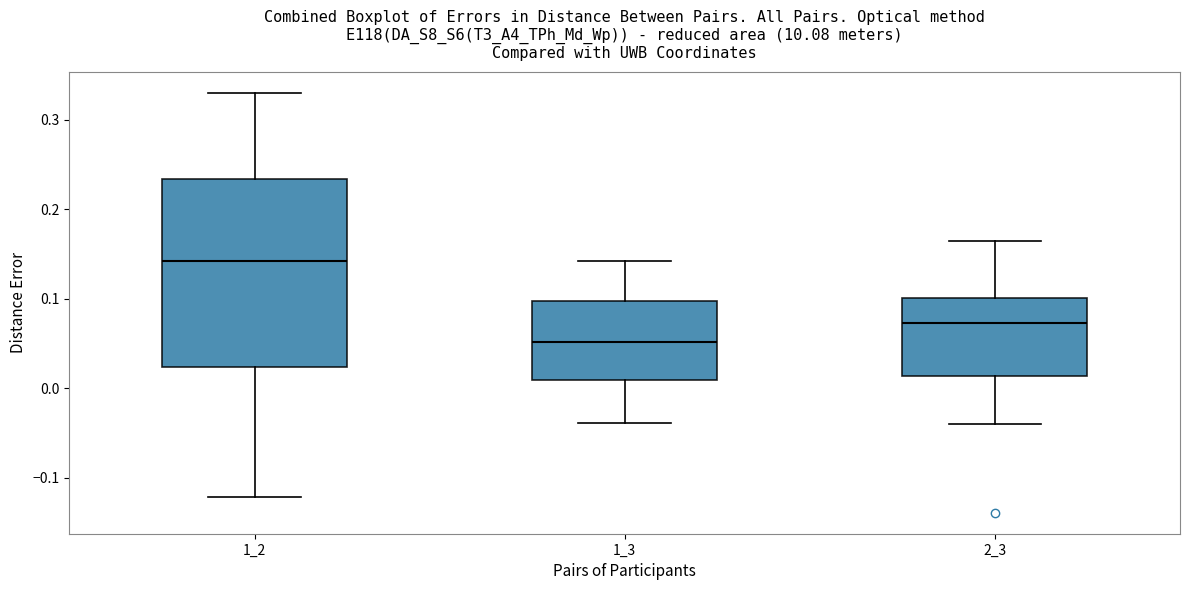

Which box's median line is the lowest?

1_3